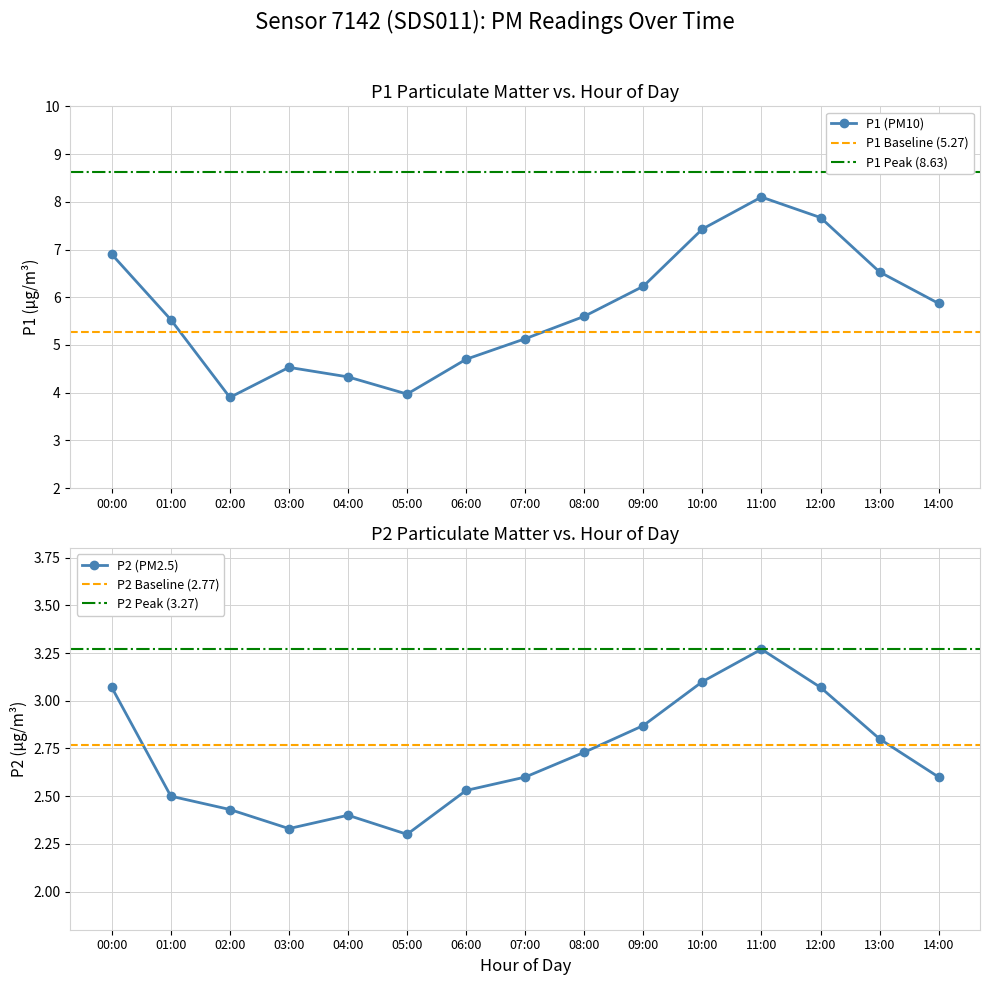

Reading right to left, transcribe all the data shown in this chart.

P1: 14:00=5.9	13:00=6.5	12:00=7.7	11:00=8.1	10:00=7.4	09:00=6.2	08:00=5.6	07:00=5.1	06:00=4.7	05:00=4.0	04:00=4.3	03:00=4.5	02:00=3.9	01:00=5.5	00:00=6.9
P2: 14:00=2.6	13:00=2.8	12:00=3.1	11:00=3.3	10:00=3.1	09:00=2.9	08:00=2.7	07:00=2.6	06:00=2.5	05:00=2.3	04:00=2.4	03:00=2.3	02:00=2.4	01:00=2.5	00:00=3.1